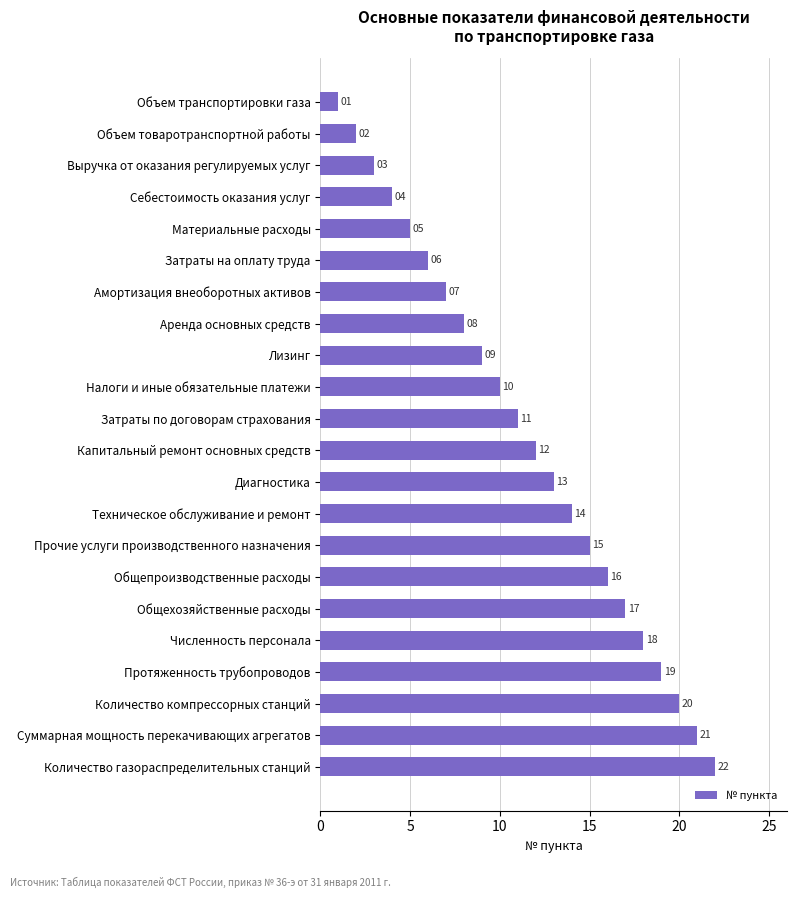

Where is the data nearest to the value 11?

Затраты по договорам страхования